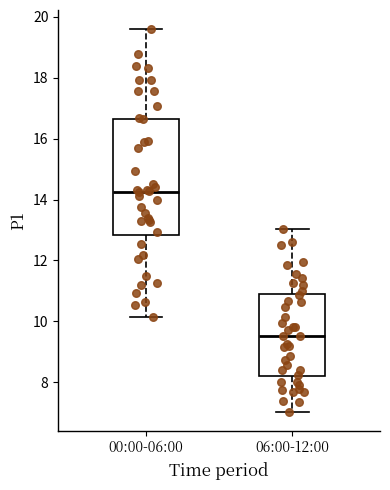

Reading left to right, transcribe this box plot: for each box, give where its median line is, the range the box spans, and where its two whiskers end, as read against the y-axis. The values are not printed on the chart, so give them approximately, as read against the axis.

00:00-06:00: median 14.2, box 12.8 to 16.6, whiskers 10.2 to 19.6
06:00-12:00: median 9.6, box 8.2 to 10.8, whiskers 7.0 to 13.0